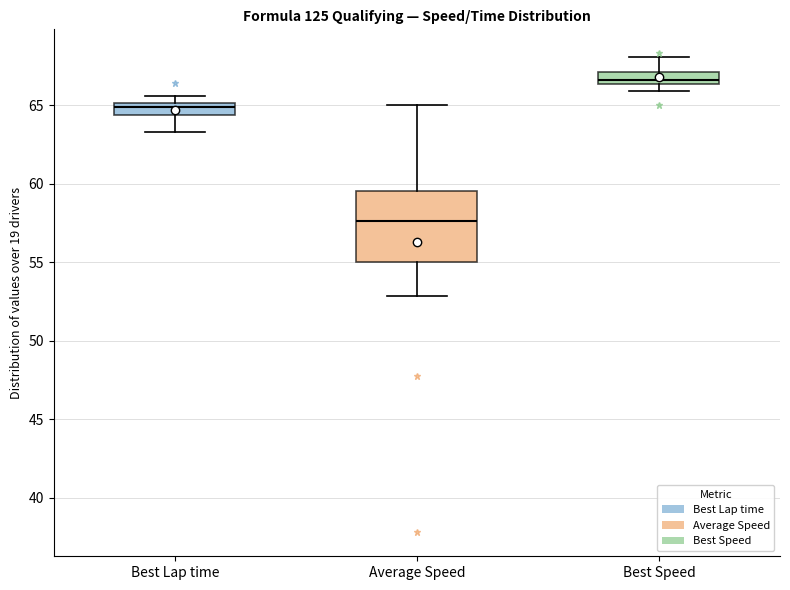

Reading left to right, transcribe this box plot: for each box, give where its median line is, the range the box spans, and where its two whiskers end, as read against the y-axis. The values are not printed on the chart, so give them approximately, as read against the axis.

Best Lap time: median 65.0 (inside the box), box 64.5 to 65.0, whiskers 63.5 to 65.5
Average Speed: median 57.5, box 55.0 to 59.5, whiskers 53.0 to 65.0
Best Speed: median 66.5 (inside the box), box 66.5 to 67.0, whiskers 66.0 to 68.0